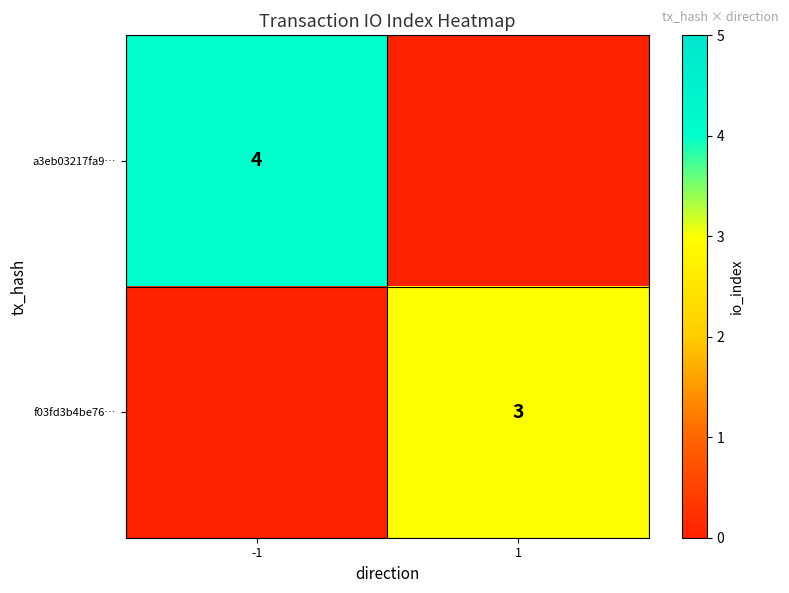

Is it true that f03fd3b4be76… equals 5 at 1?

False